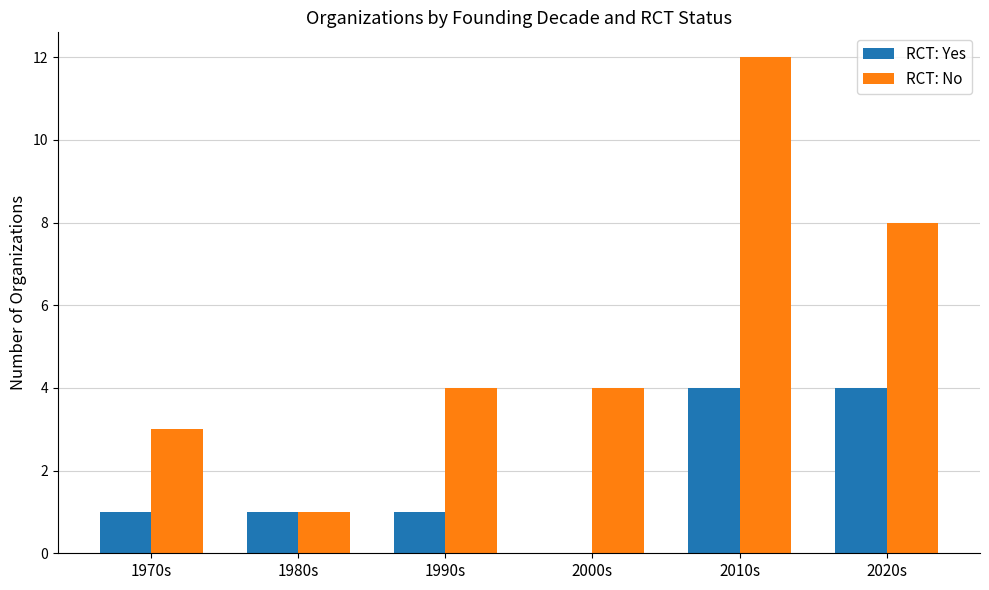

Between 2000s and 2010s, which series saw the biggest shift?

RCT: No